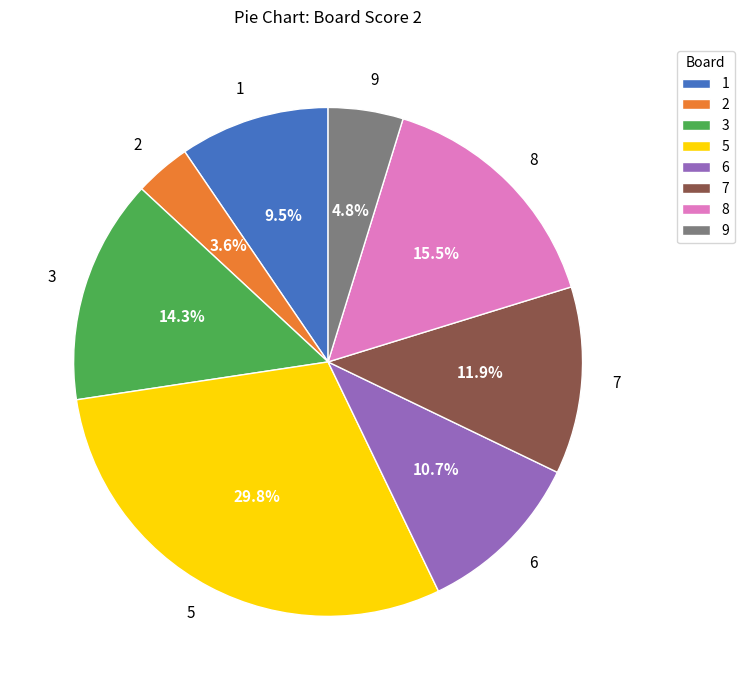

What is the ratio of the value at 3 to the value at 9?

3.0